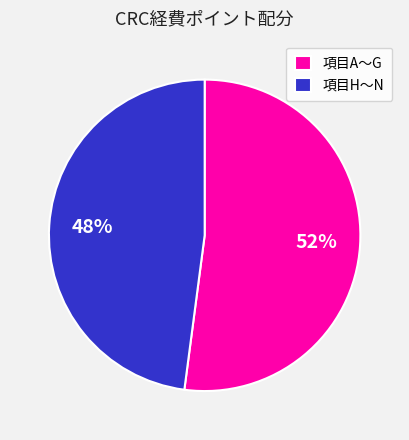

Rank the categories by value from lowest to highest.

項目H～N, 項目A～G